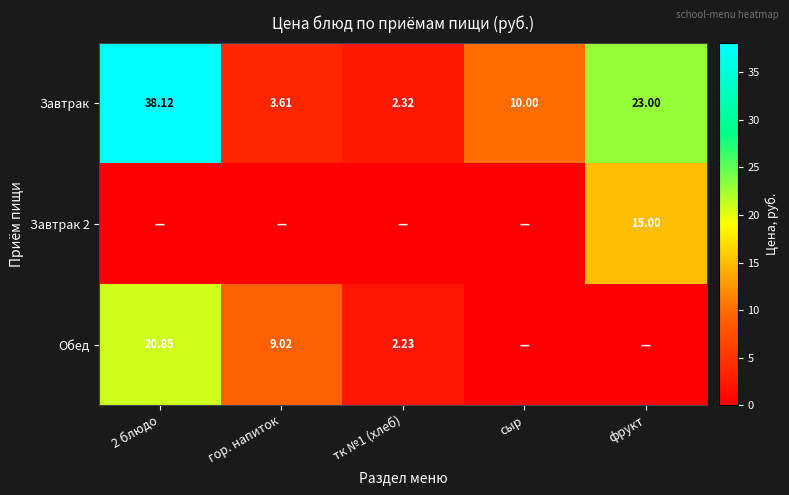

Is the value of Завтрак at сыр greater than the value of Завтрак 2 at фрукт?

No